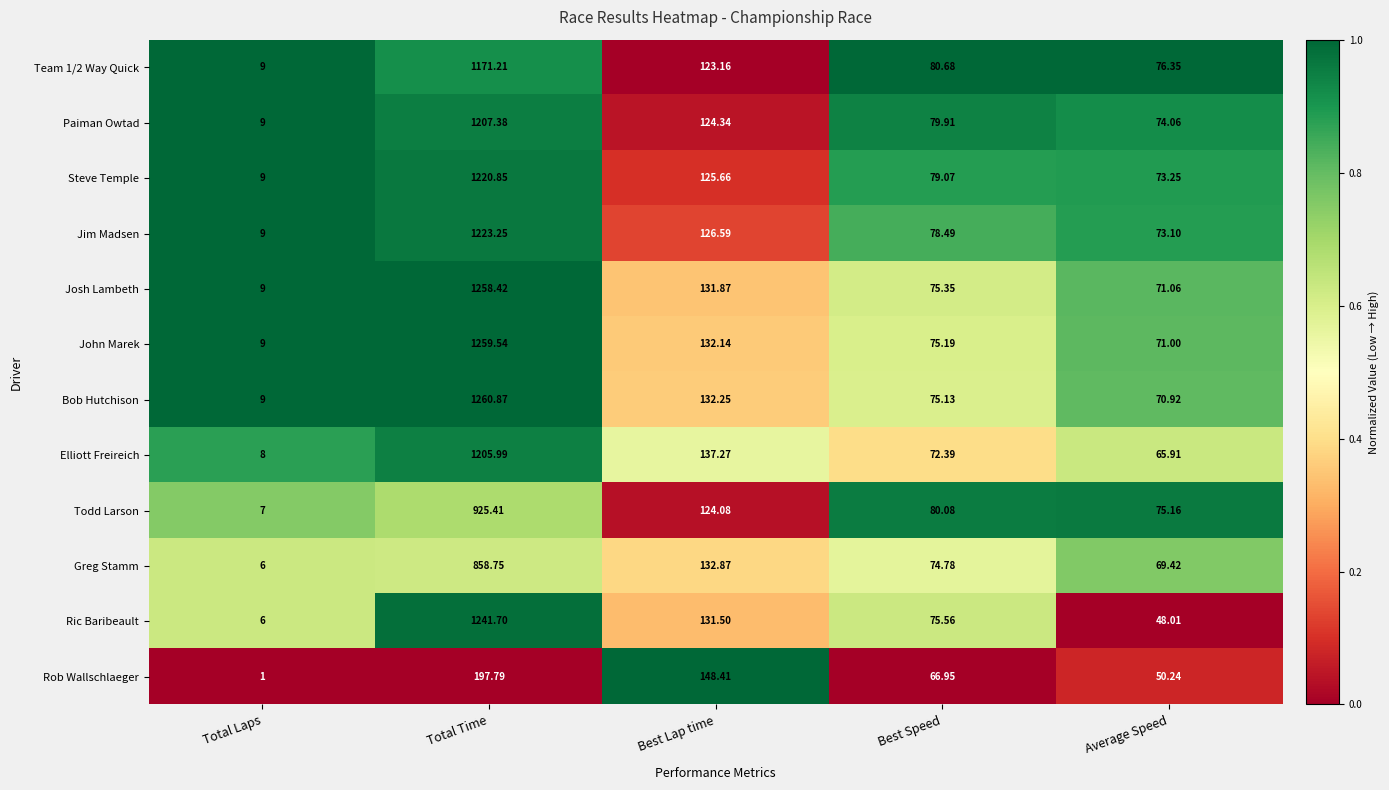

At which label does Paiman Owtad first exceed 79?

Total Time